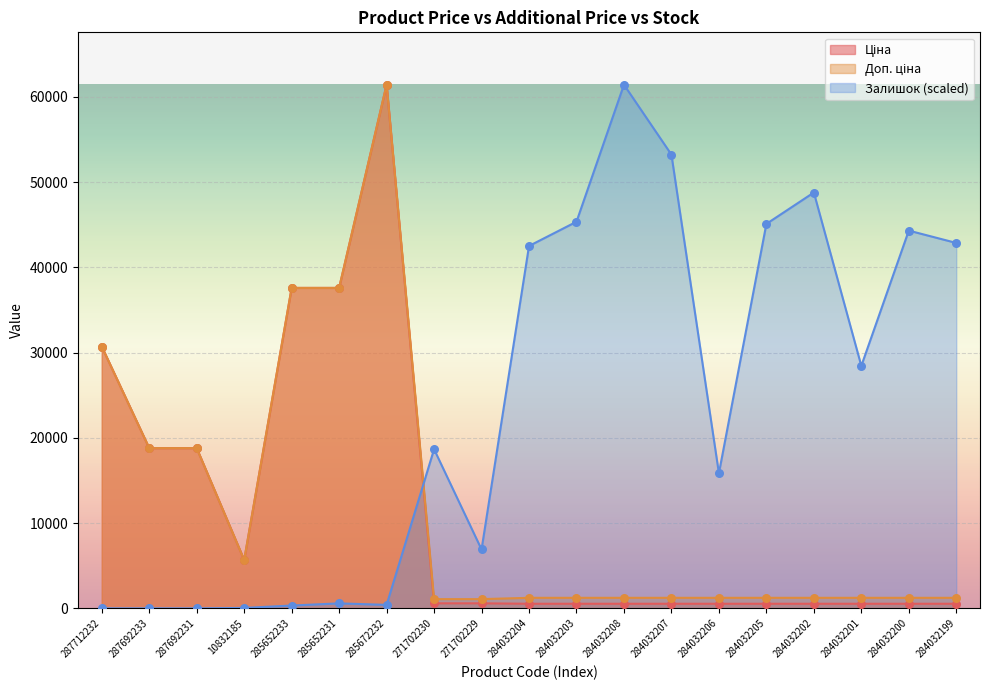

What are all the series names shown in the legend?

Ціна, Доп. ціна, Залишок